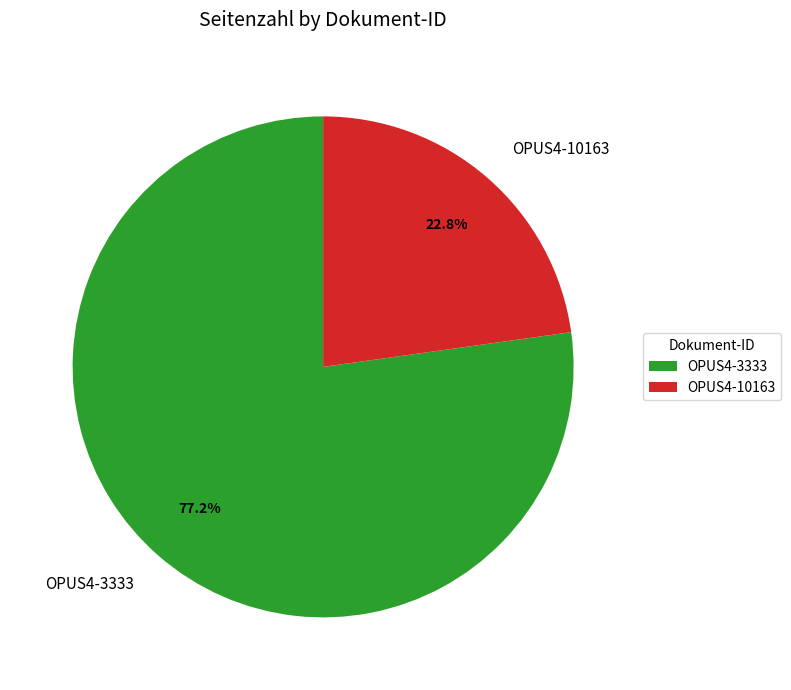

Is it true that OPUS4-10163 is 23% of the pie?

True